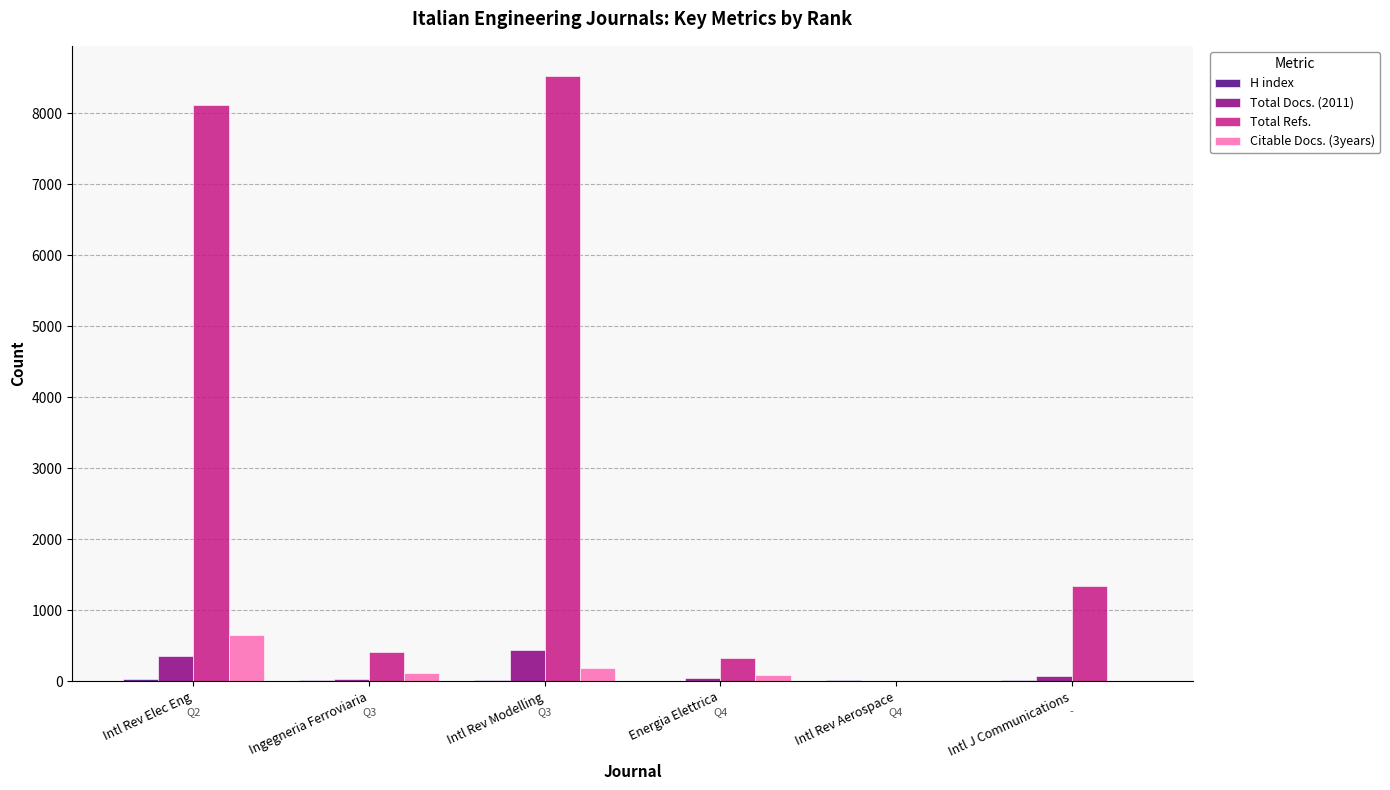

At which label is Citable Docs. (3years) closest to 323?

Intl Rev Modelling